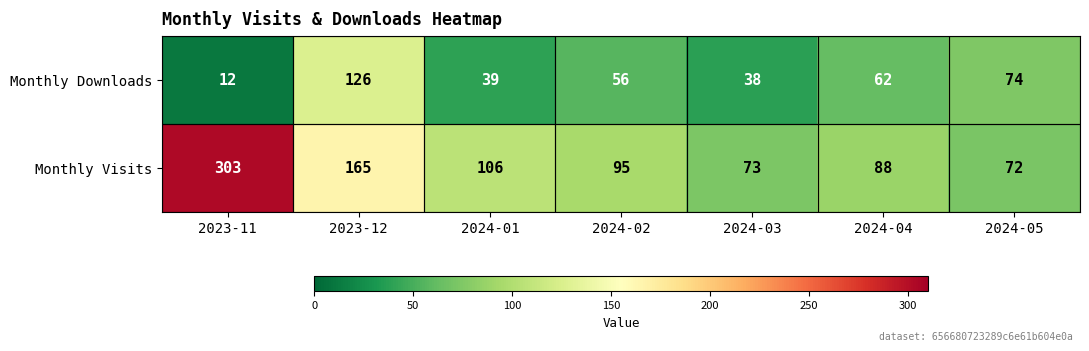

The Monthly Downloads series shows 56 at 2024-02. True or false?

True